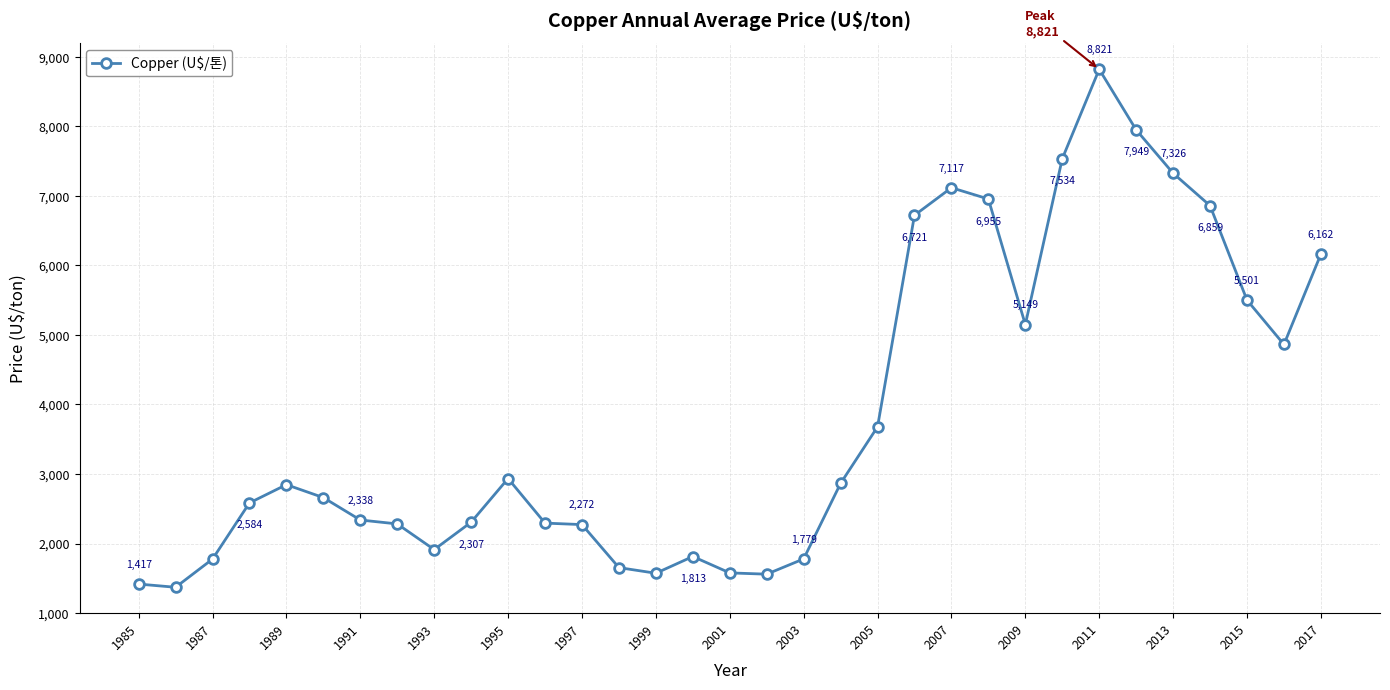

What is the difference between the second highest and second lowest values?

6532.3